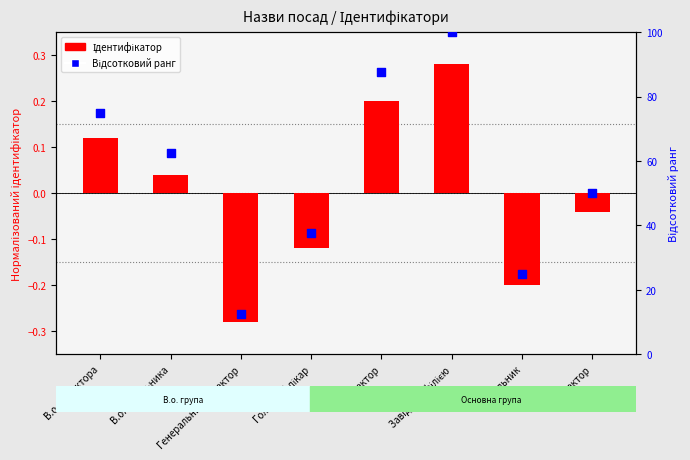

At which category is the sum across all series the highest?

Завідувач філією